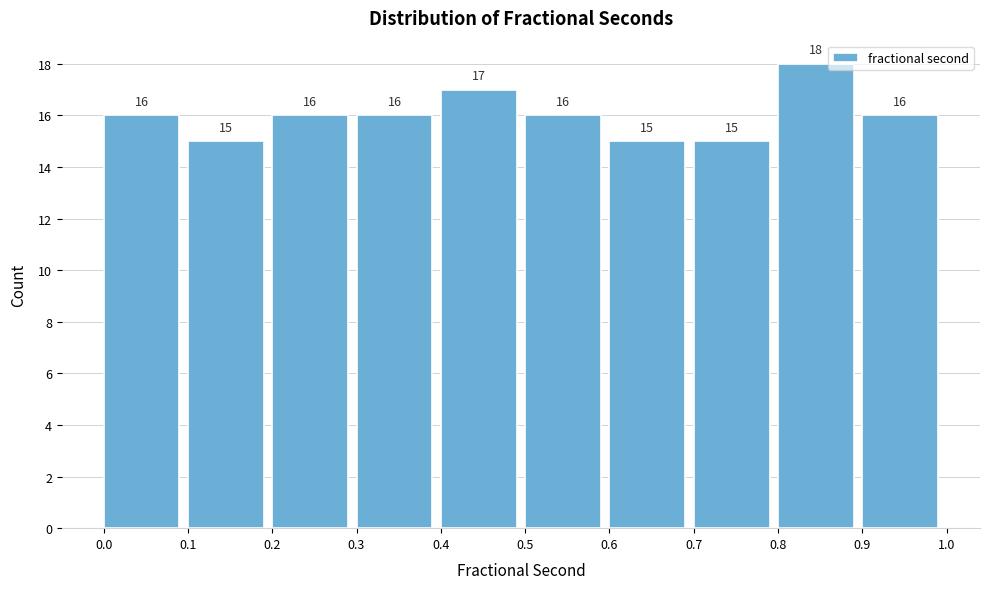

Reading left to right, list every bar in this chart as the range it spans on the x-axis followed by its height.

0.0 to 0.1: 16
0.1 to 0.2: 15
0.2 to 0.3: 16
0.3 to 0.4: 16
0.4 to 0.5: 17
0.5 to 0.6: 16
0.6 to 0.7: 15
0.7 to 0.8: 15
0.8 to 0.9: 18
0.9 to 1.0: 16